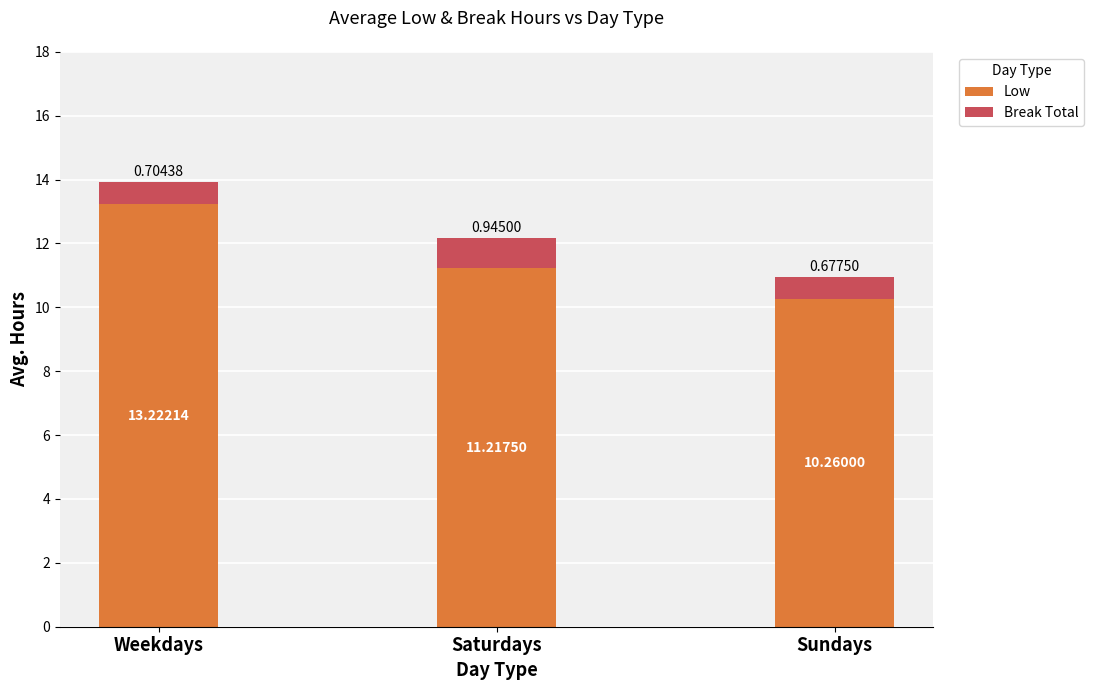

At which category is the sum across all series the highest?

Weekdays